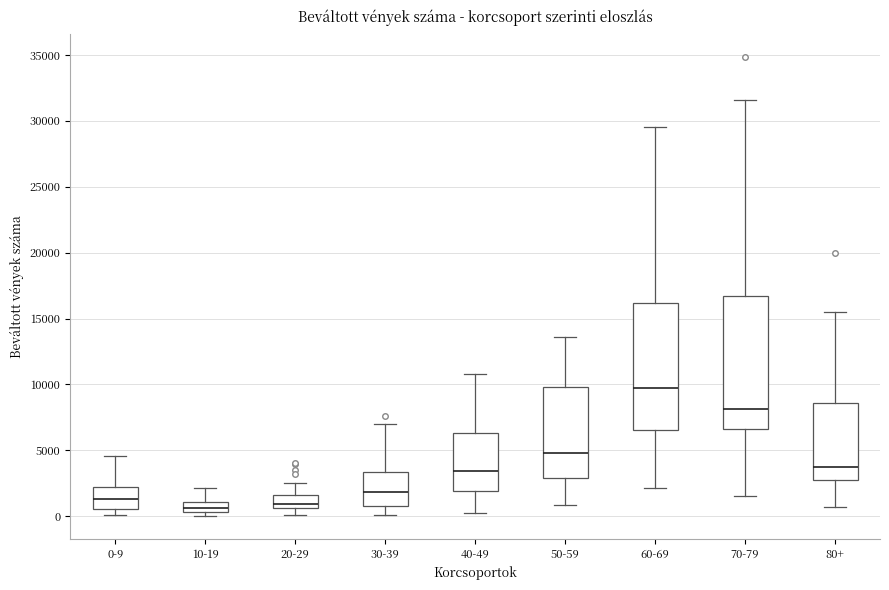

Reading left to right, read every box against the y-axis: the position of its median line, the range the box covers, and the ends of its whiskers. The values are not printed on the chart, so give them approximately, as read against the axis.

0-9: median 1500, box 500 to 2000, whiskers 0 to 4500
10-19: median 500 (inside the box), box 500 to 1000, whiskers 0 to 2000
20-29: median 1000, box 500 to 1500, whiskers 0 to 2500
30-39: median 2000, box 1000 to 3500, whiskers 0 to 7000
40-49: median 3500, box 2000 to 6500, whiskers 500 to 11000
50-59: median 5000, box 3000 to 10000, whiskers 1000 to 13500
60-69: median 9500, box 6500 to 16000, whiskers 2000 to 29500
70-79: median 8000, box 6500 to 16500, whiskers 1500 to 31500
80+: median 3500, box 2500 to 8500, whiskers 500 to 15500